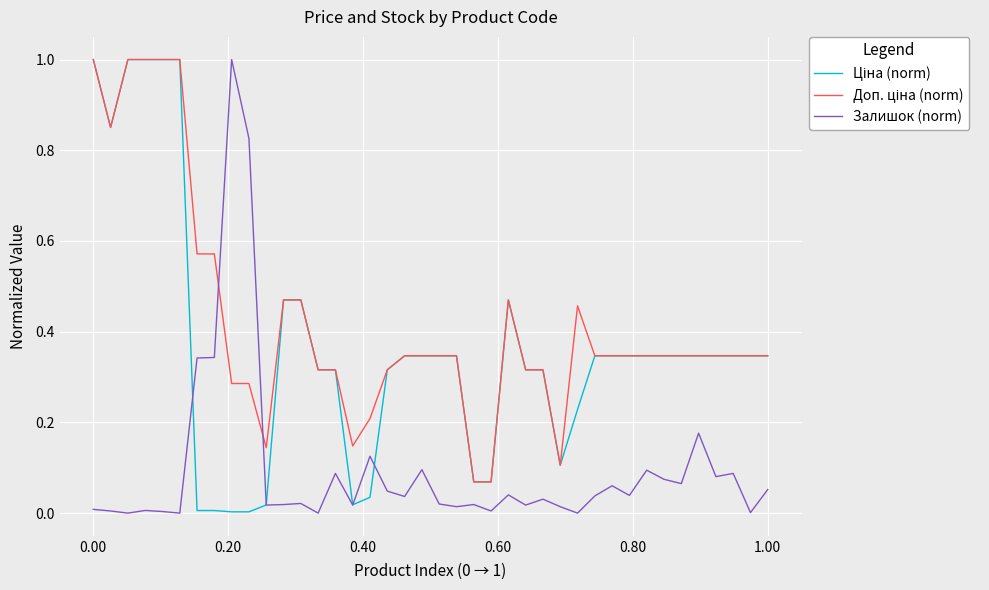

What is the maximum value shown in the chart?

1.0